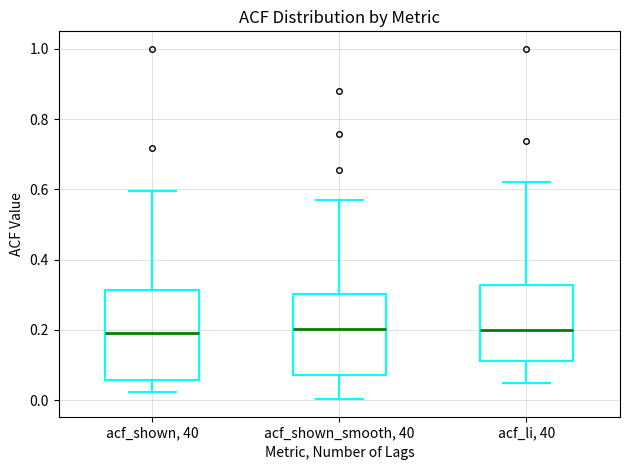

Reading left to right, transcribe this box plot: for each box, give where its median line is, the range the box spans, and where its two whiskers end, as read against the y-axis. The values are not printed on the chart, so give them approximately, as read against the axis.

acf_shown, 40: median 0.20, box 0.06 to 0.32, whiskers 0.02 to 0.60
acf_shown_smooth, 40: median 0.20, box 0.08 to 0.30, whiskers 0.00 to 0.58
acf_li, 40: median 0.20, box 0.12 to 0.32, whiskers 0.04 to 0.62